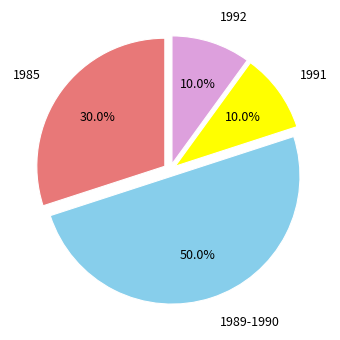

To the nearest percent, what is the difference between the largest and smallest slice percentages?

40%